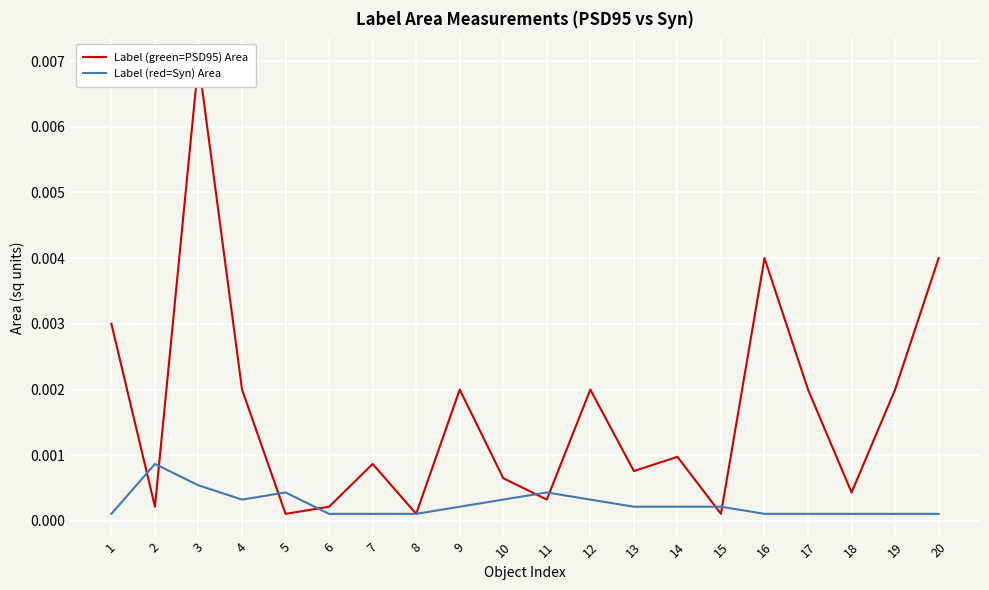

Between 11 and 1, which is larger?

1